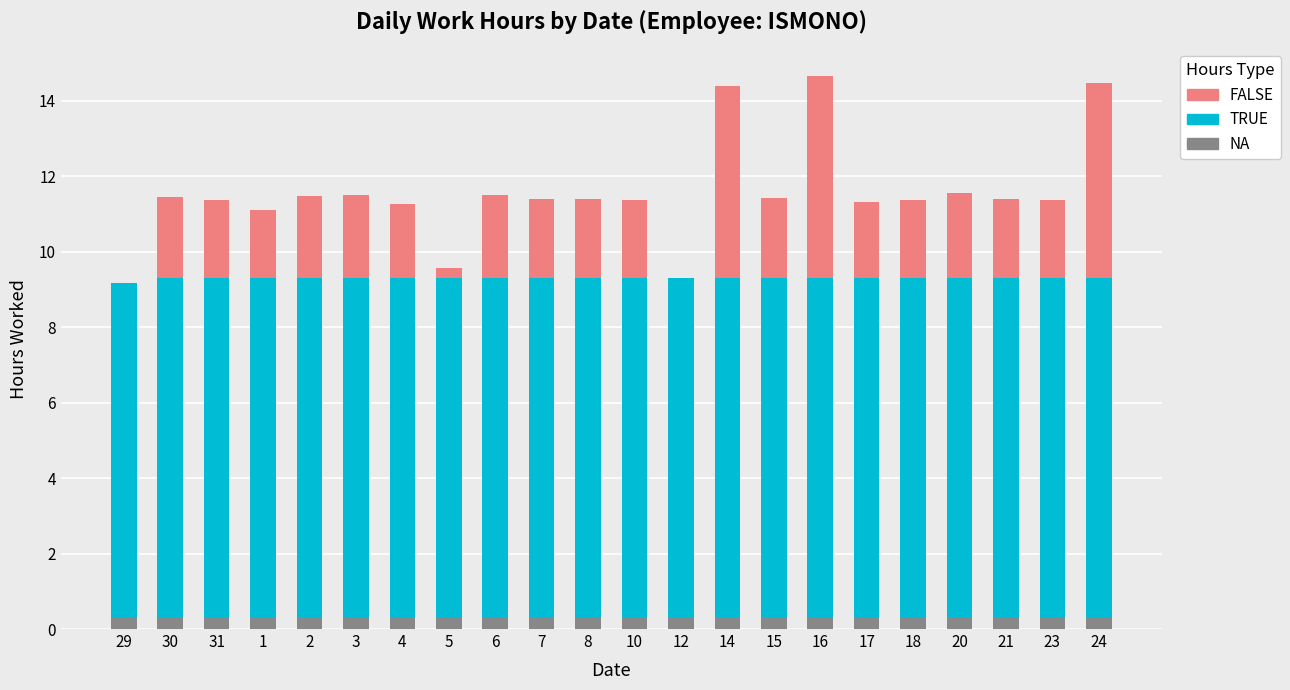

The NA series shows 0.3 at 1. True or false?

True